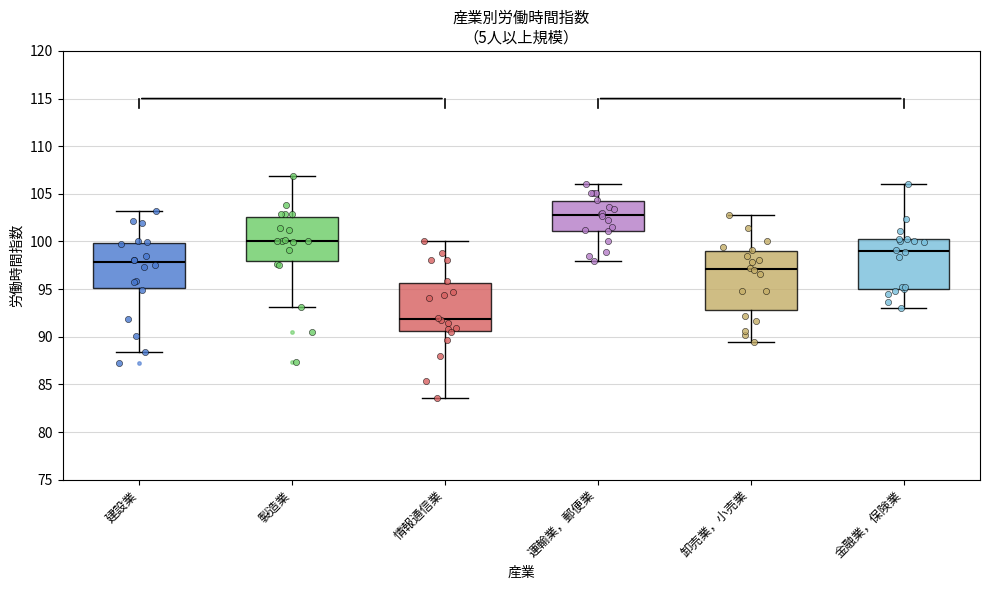

Reading left to right, read every box against the y-axis: the position of its median line, the range the box covers, and the ends of its whiskers. The values are not printed on the chart, so give them approximately, as read against the axis.

建設業: median 98.0, box 95.0 to 100.0, whiskers 88.5 to 103.0
製造業: median 100.0, box 98.0 to 102.5, whiskers 93.0 to 107.0
情報通信業: median 92.0, box 90.5 to 95.5, whiskers 83.5 to 100.0
運輸業，郵便業: median 103.0, box 101.0 to 104.0, whiskers 98.0 to 106.0
卸売業，小売業: median 97.0, box 93.0 to 99.0, whiskers 89.5 to 103.0
金融業，保険業: median 99.0, box 95.0 to 100.0, whiskers 93.0 to 106.0